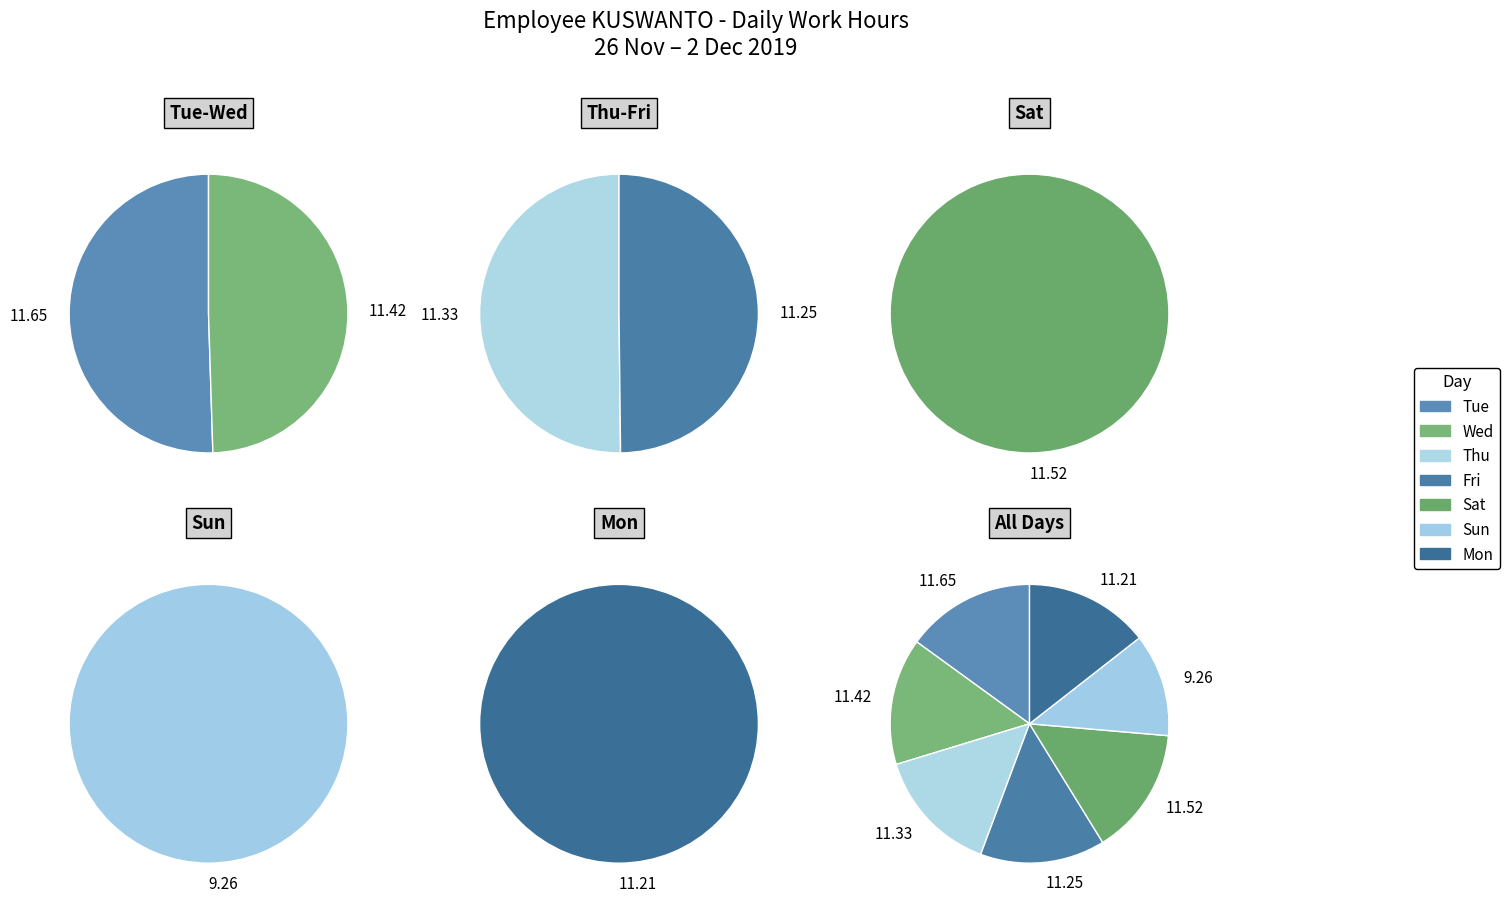

The Mon slice represents 14% of the pie. True or false?

True